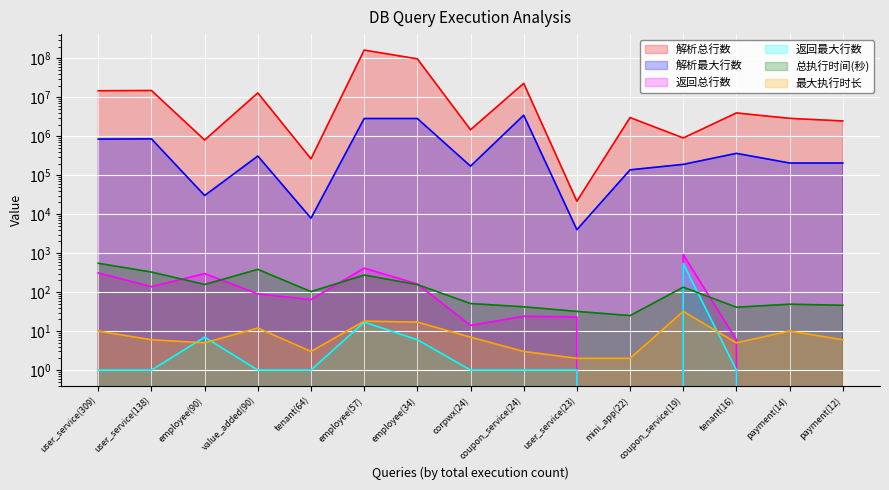

What is the spread (max minus min) of values at coupon_service(24)?

22801594